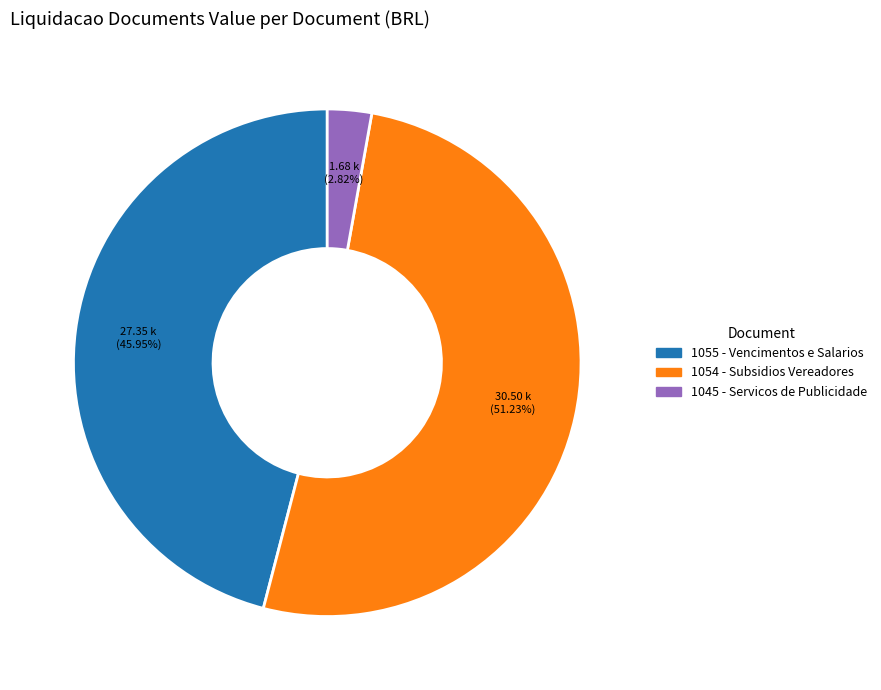

Which category accounts for the majority?

1054 - Subsidios Vereadores